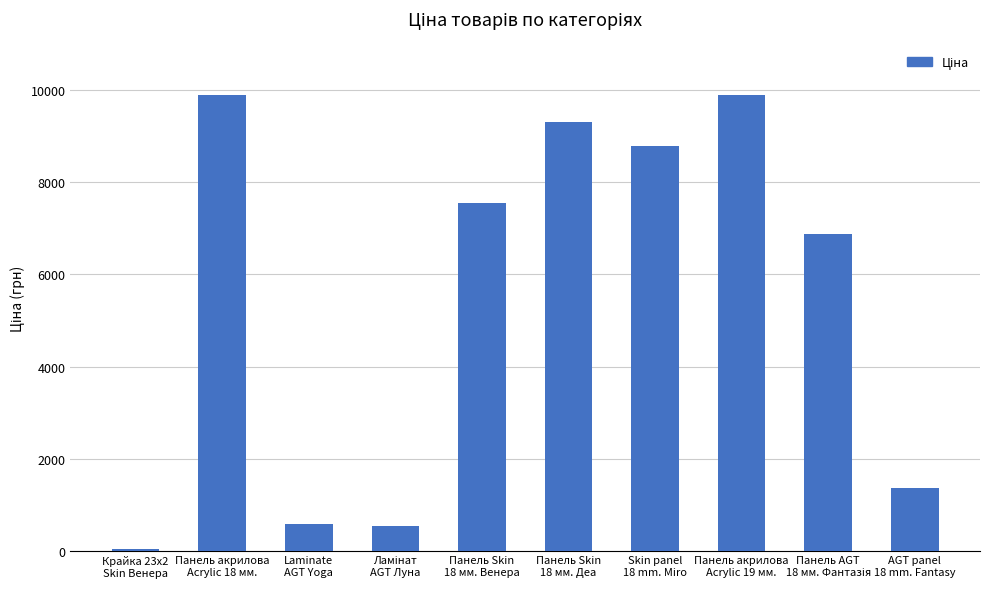

What is the maximum value shown in the chart?

9908.5